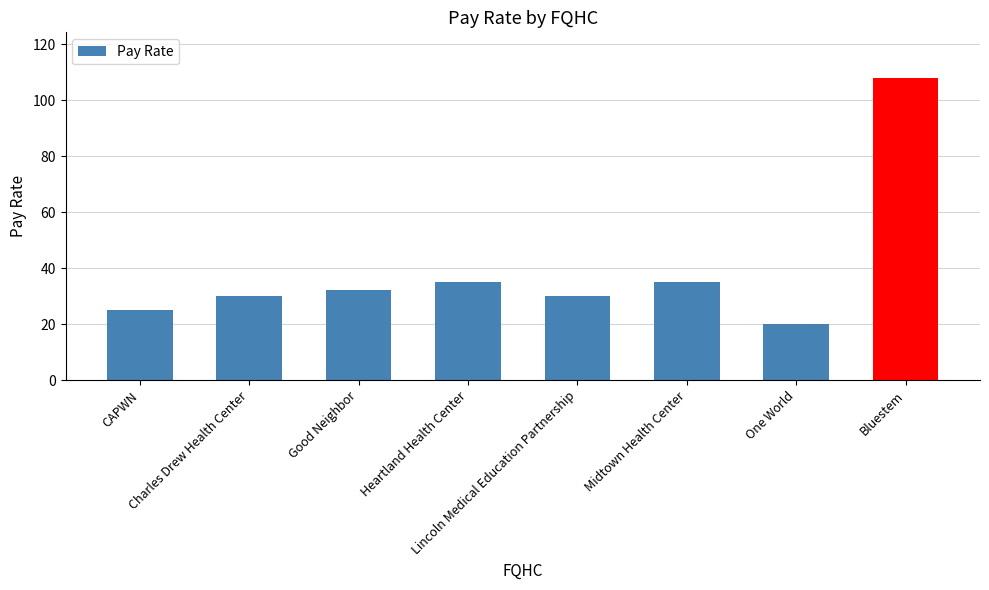

Reading right to left, extract all data points from this chart.

108	20	35	30	35	32	30	25